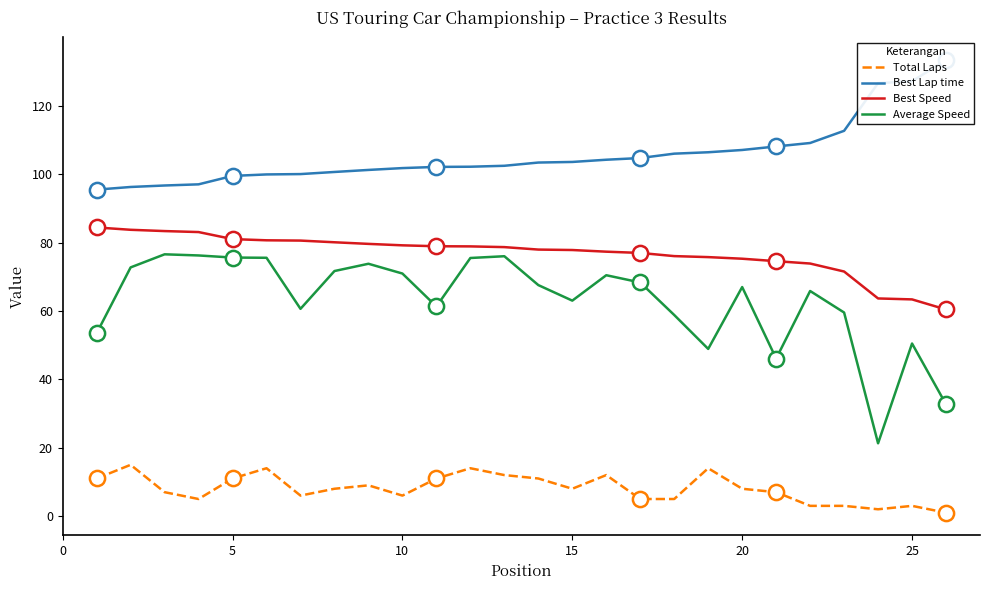

Which series has the widest spread of Y values?

Average Speed